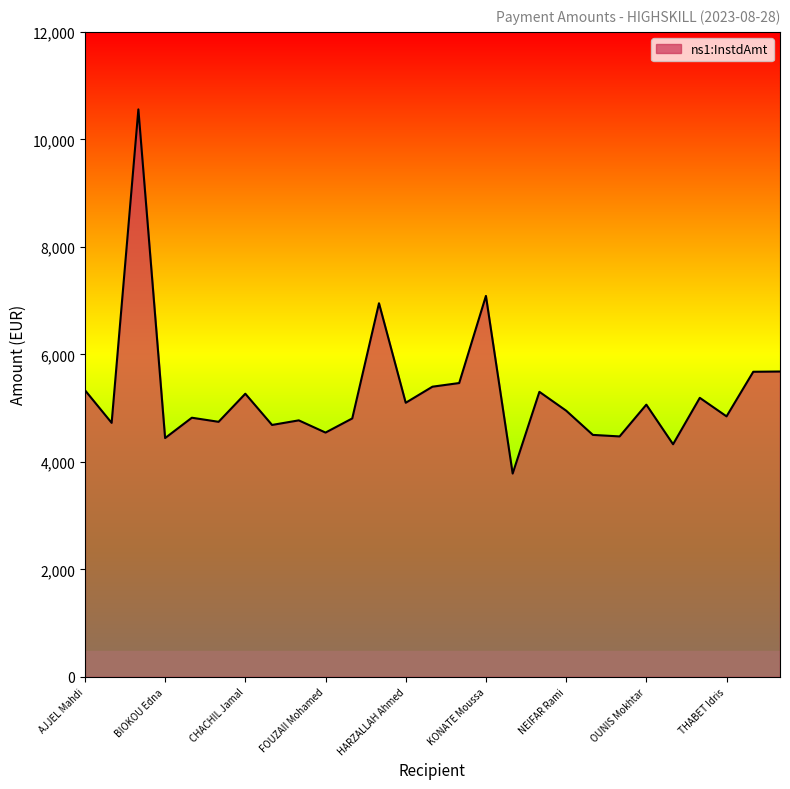

What is the greatest value displayed?

10557.9